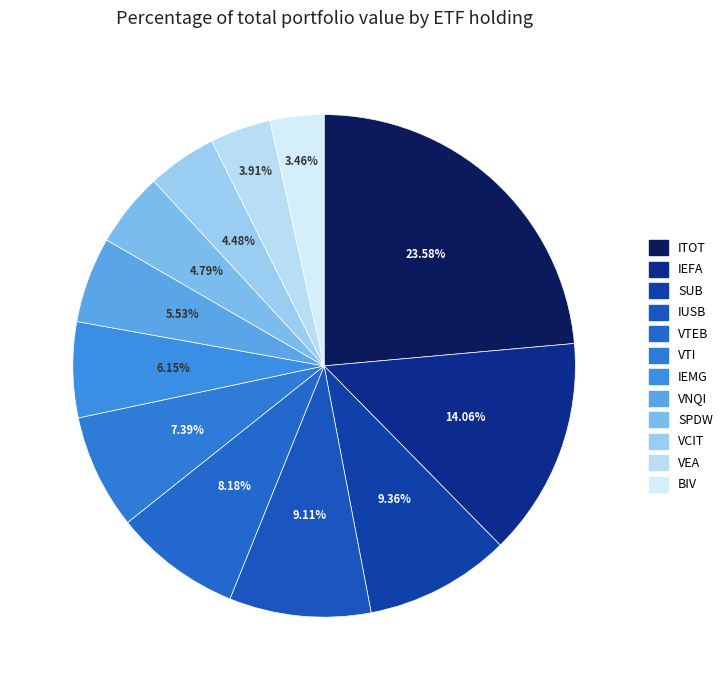

The VCIT slice represents 4% of the pie. True or false?

True